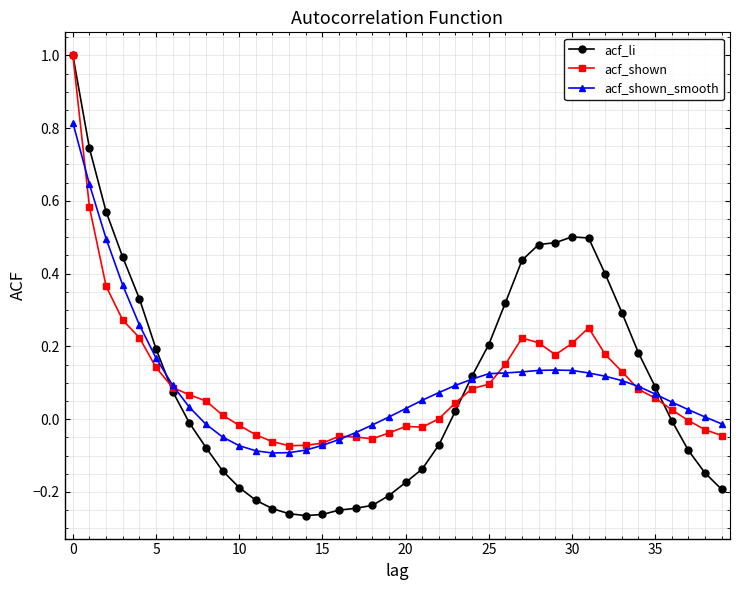

What are all the series names shown in the legend?

acf_li, acf_shown, acf_shown_smooth